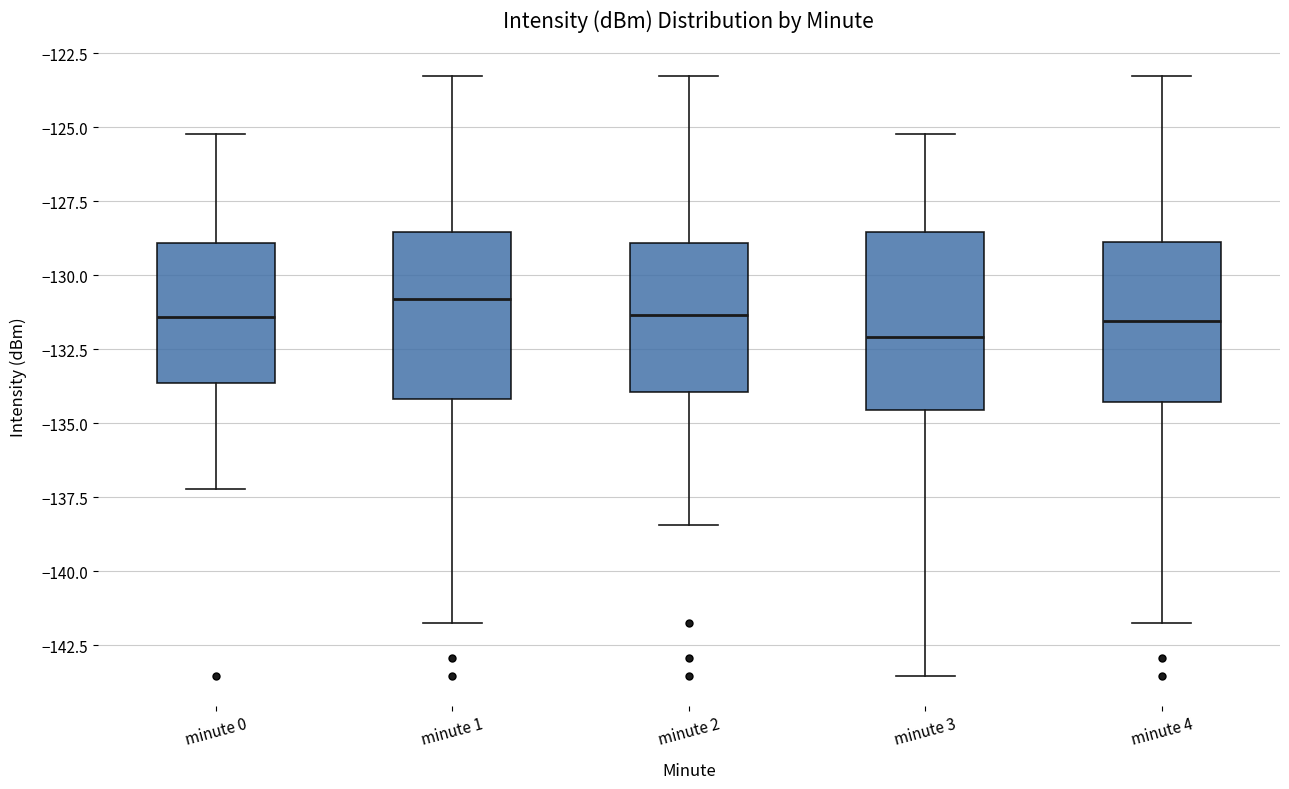

Reading left to right, transcribe this box plot: for each box, give where its median line is, the range the box spans, and where its two whiskers end, as read against the y-axis. The values are not printed on the chart, so give them approximately, as read against the axis.

minute 0: median -131.5, box -133.5 to -129.0, whiskers -137.0 to -125.0
minute 1: median -131.0, box -134.0 to -128.5, whiskers -141.5 to -123.5
minute 2: median -131.5, box -134.0 to -129.0, whiskers -138.5 to -123.5
minute 3: median -132.0, box -134.5 to -128.5, whiskers -143.5 to -125.0
minute 4: median -131.5, box -134.5 to -129.0, whiskers -141.5 to -123.5